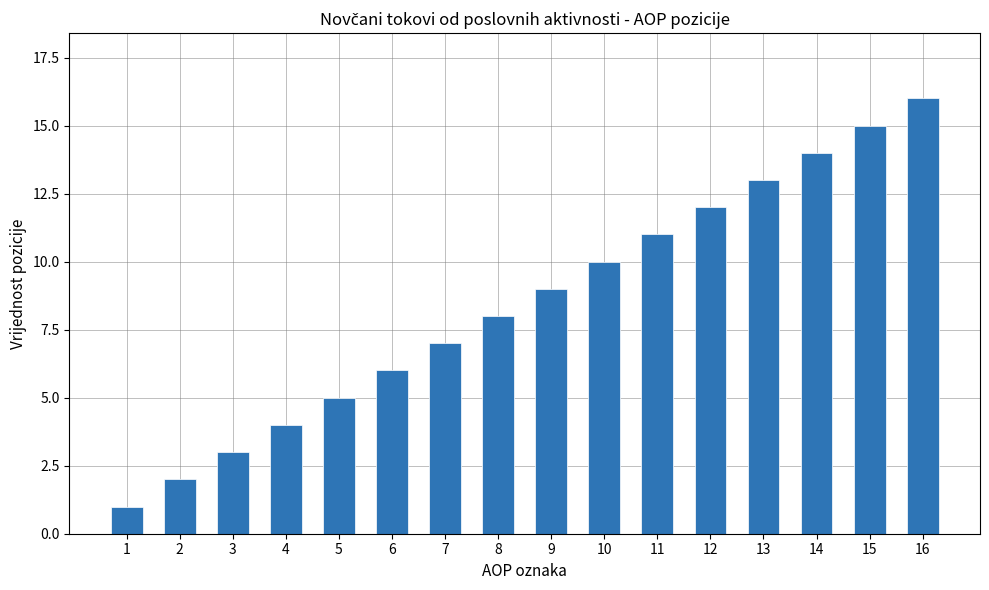

The chart shows a value of 1 at 1. True or false?

True